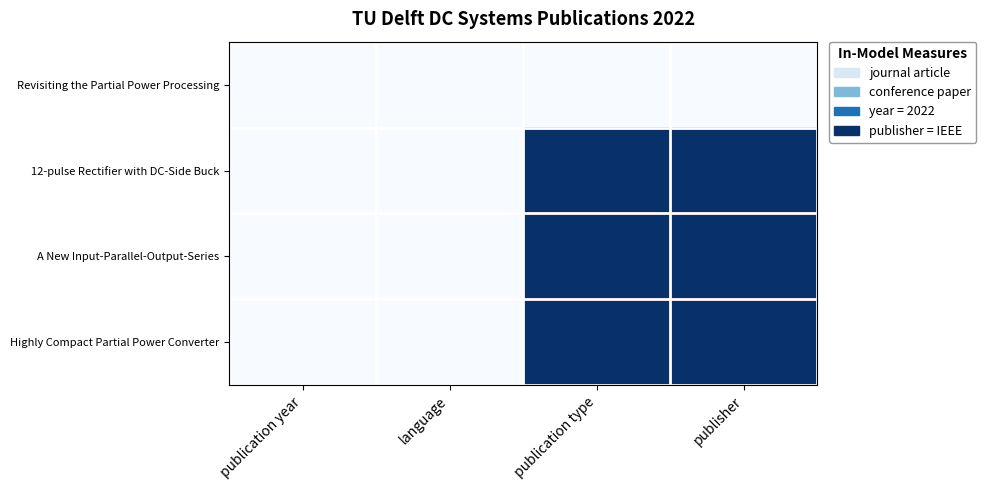

At publication type, list the series in order from largest to smallest.

12-pulse Rectifier with DC-Side Buck, A New Input-Parallel-Output-Series, Highly Compact Partial Power Converter, Revisiting the Partial Power Processing